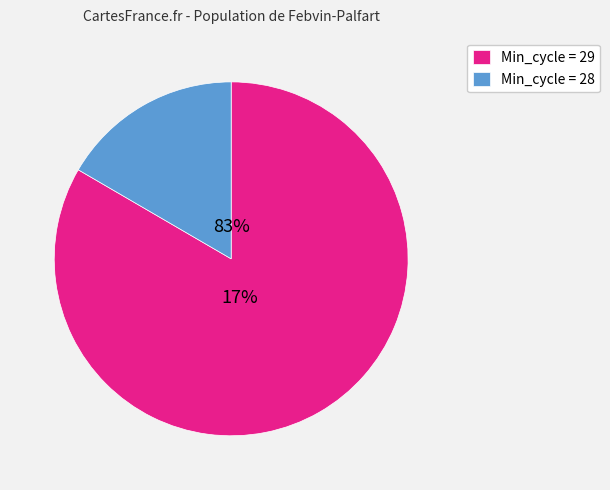

The 29 slice represents 16% of the pie. True or false?

False